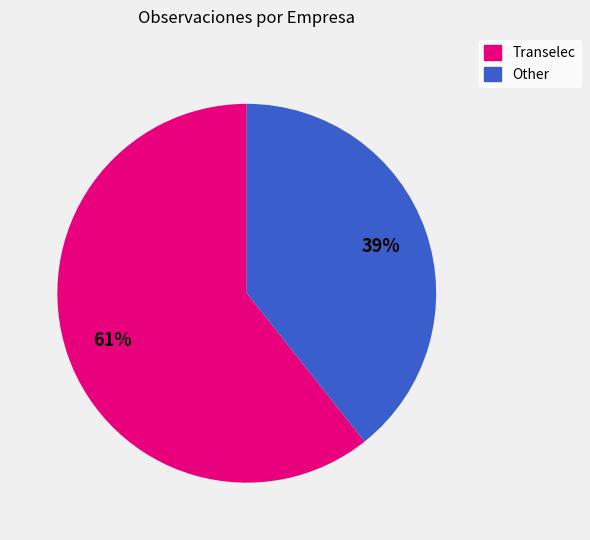

To the nearest percent, what is the average slice percentage?

50%